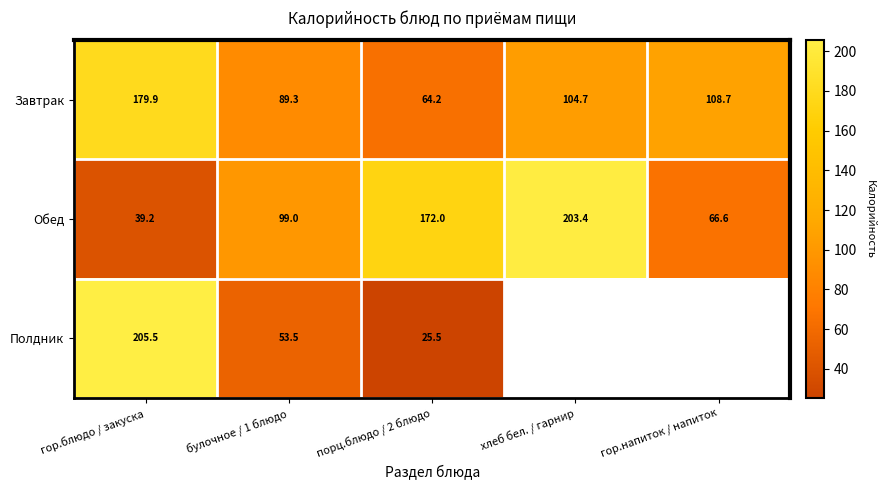

Where is Обед nearest to the value 121?

булочное / 1 блюдо